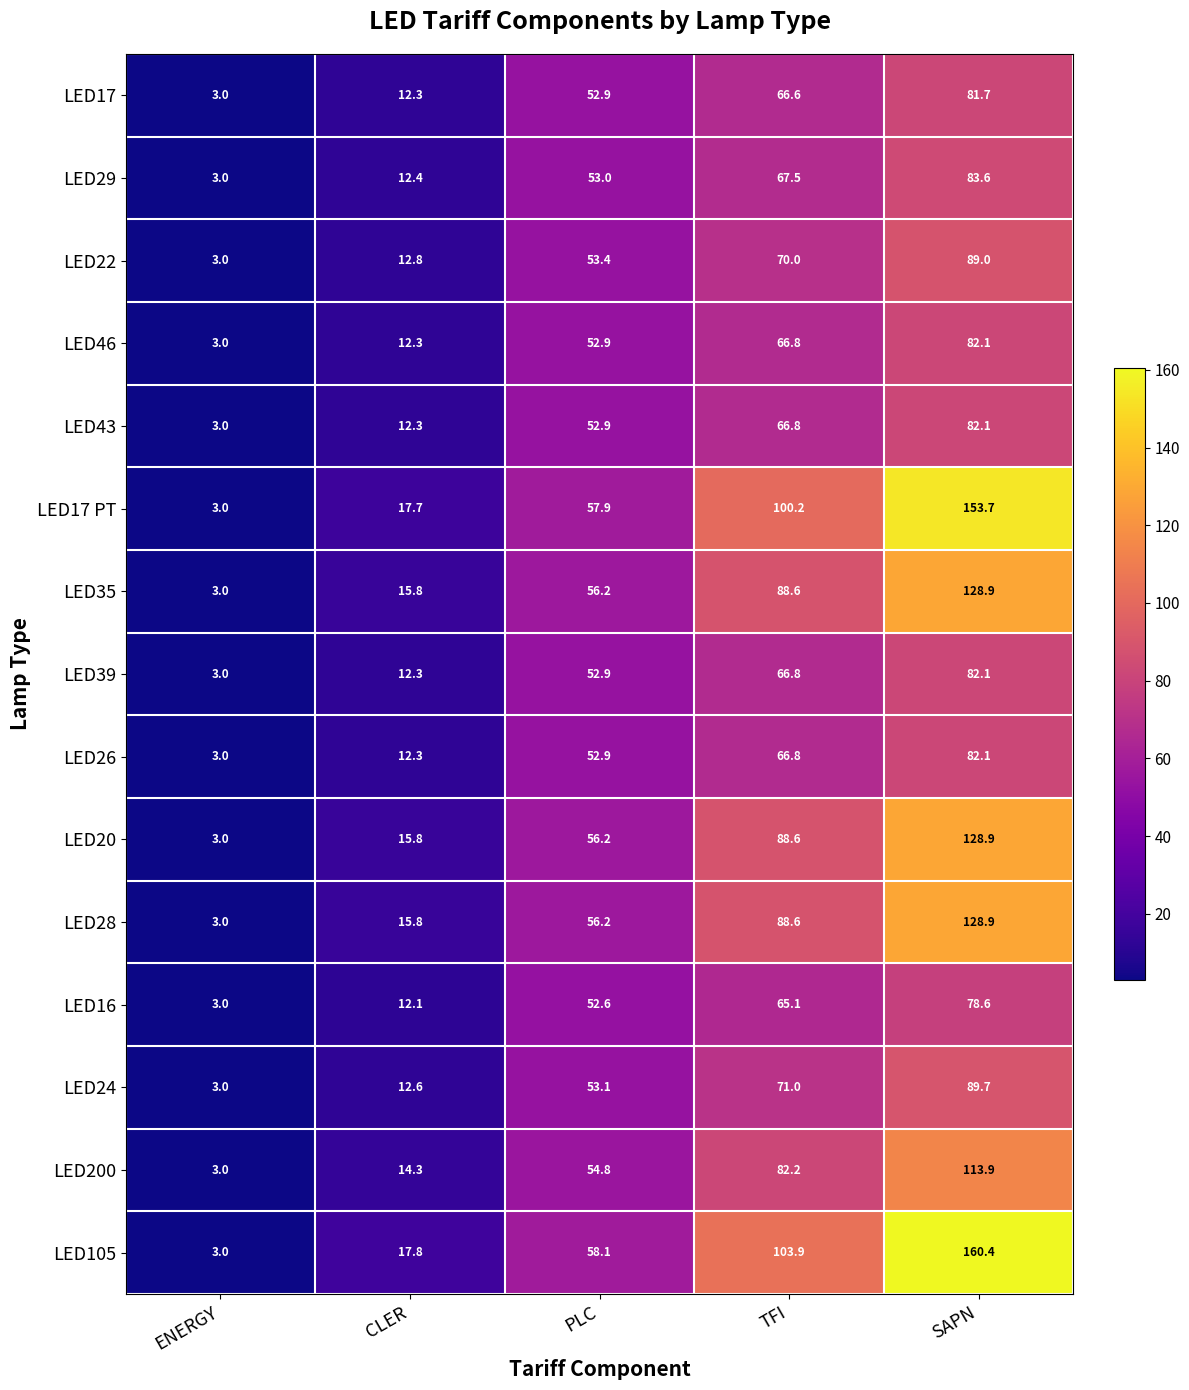

What is the approximate value of LED105 at TFI?

103.9